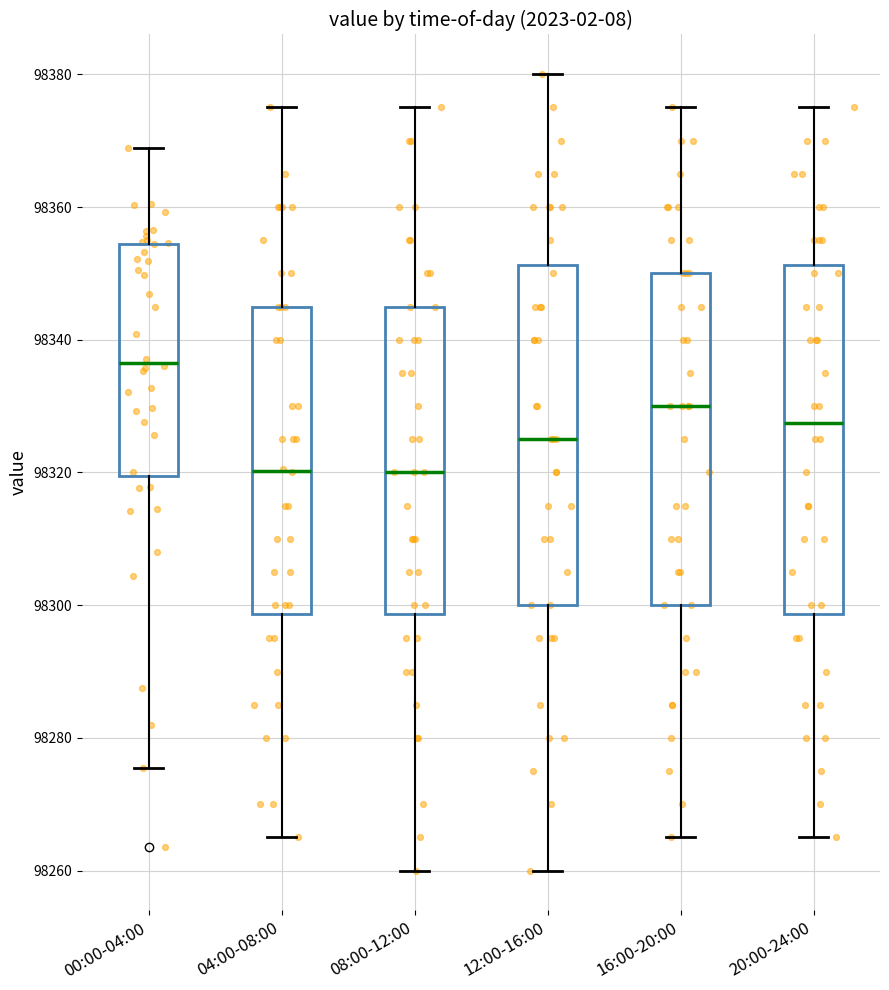

Reading left to right, transcribe this box plot: for each box, give where its median line is, the range the box spans, and where its two whiskers end, as read against the y-axis. The values are not printed on the chart, so give them approximately, as read against the axis.

00:00-04:00: median 98336, box 98320 to 98354, whiskers 98276 to 98368
04:00-08:00: median 98320, box 98298 to 98346, whiskers 98266 to 98376
08:00-12:00: median 98320, box 98298 to 98346, whiskers 98260 to 98376
12:00-16:00: median 98326, box 98300 to 98352, whiskers 98260 to 98380
16:00-20:00: median 98330, box 98300 to 98350, whiskers 98266 to 98376
20:00-24:00: median 98328, box 98298 to 98352, whiskers 98266 to 98376